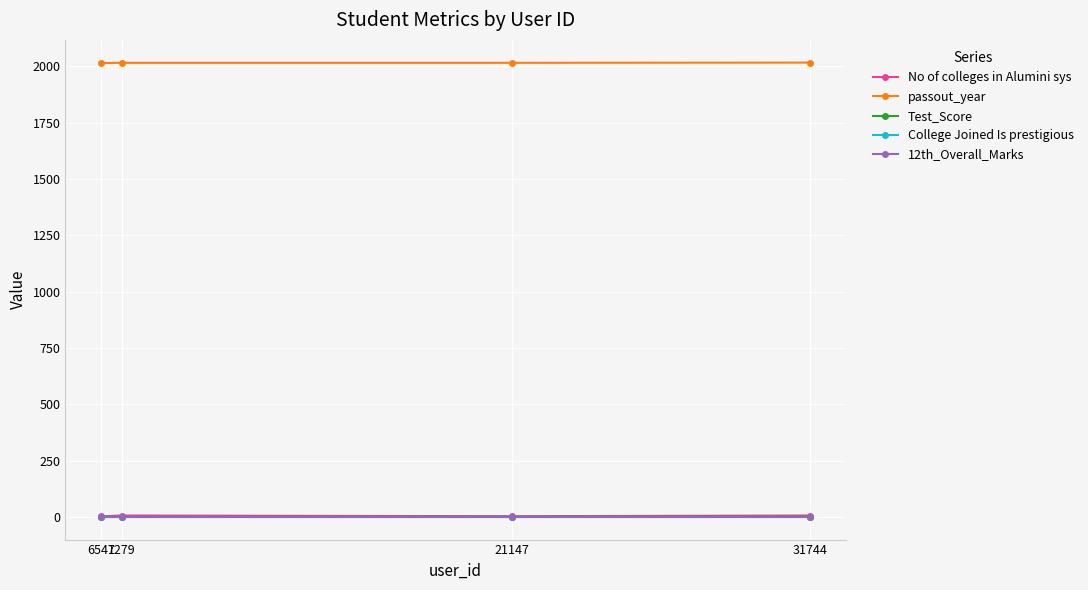

How many lines are shown in the chart?

5